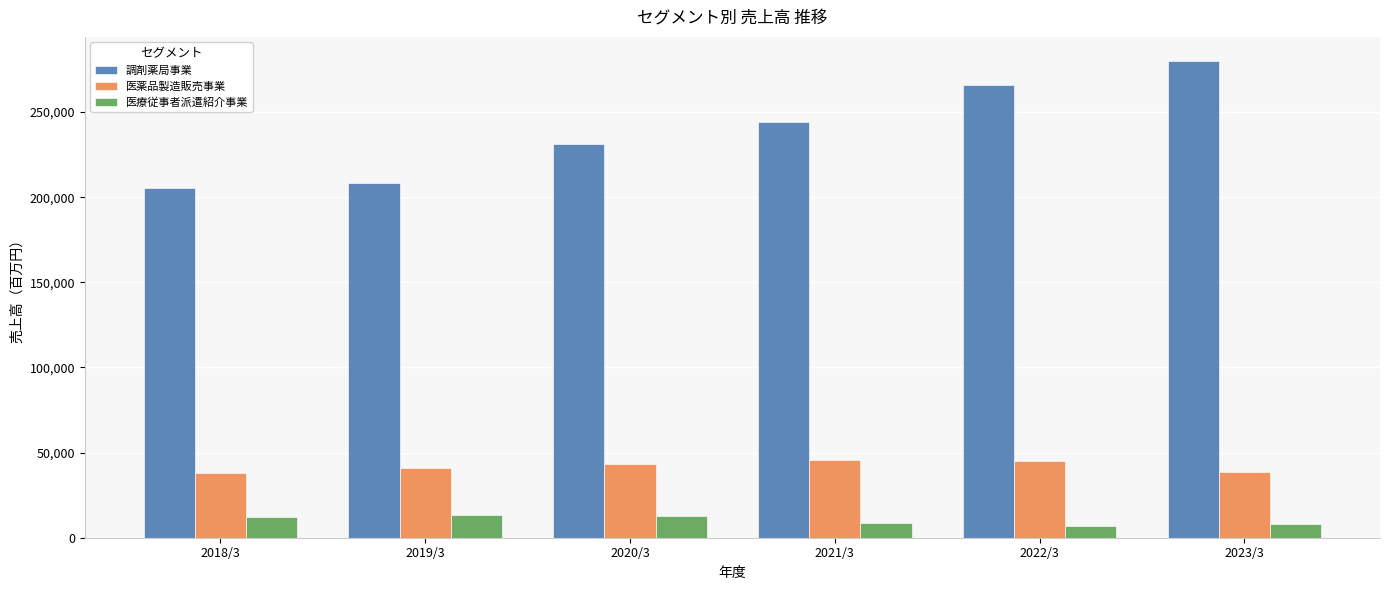

Which category has the highest value across all series?

2023/3